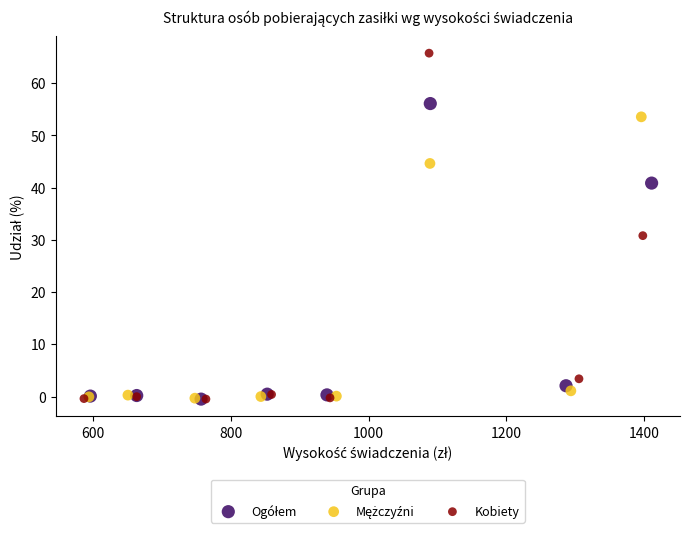

Which series has the widest spread of Y values?

Kobiety